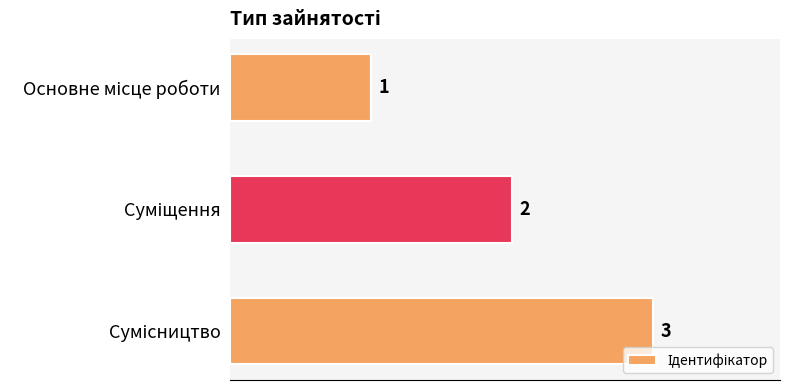

How many values are between 1 and 3?

3